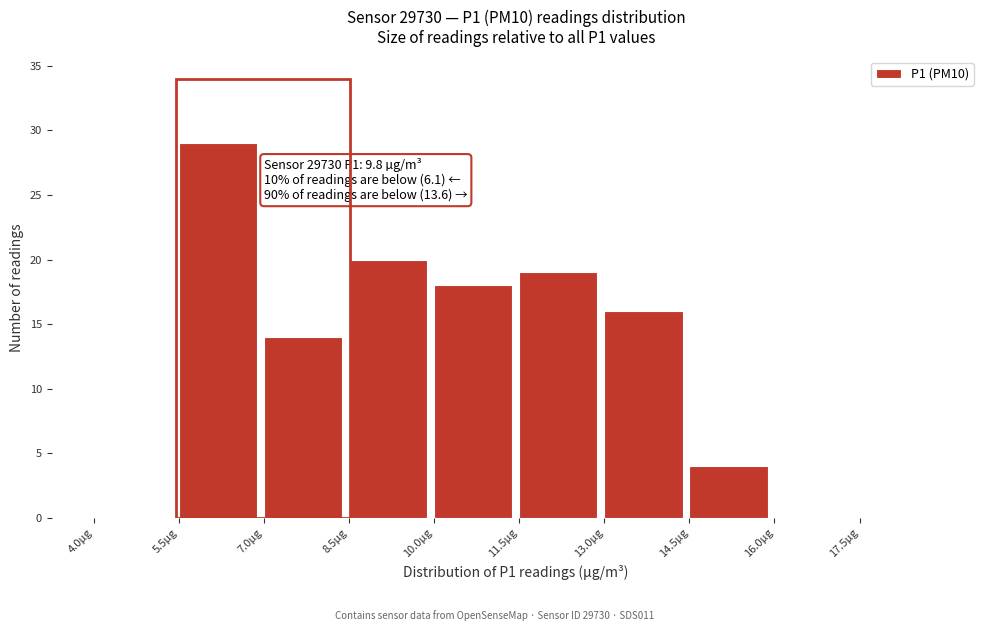

Which range on the x-axis has the tallest bar?

5.5 to 7.0